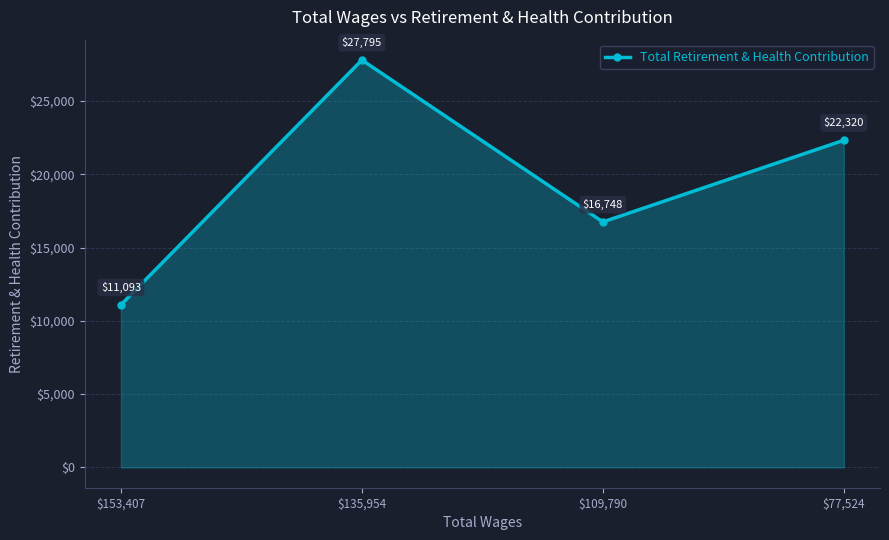

What is the difference between the second highest and minimum values?

11227